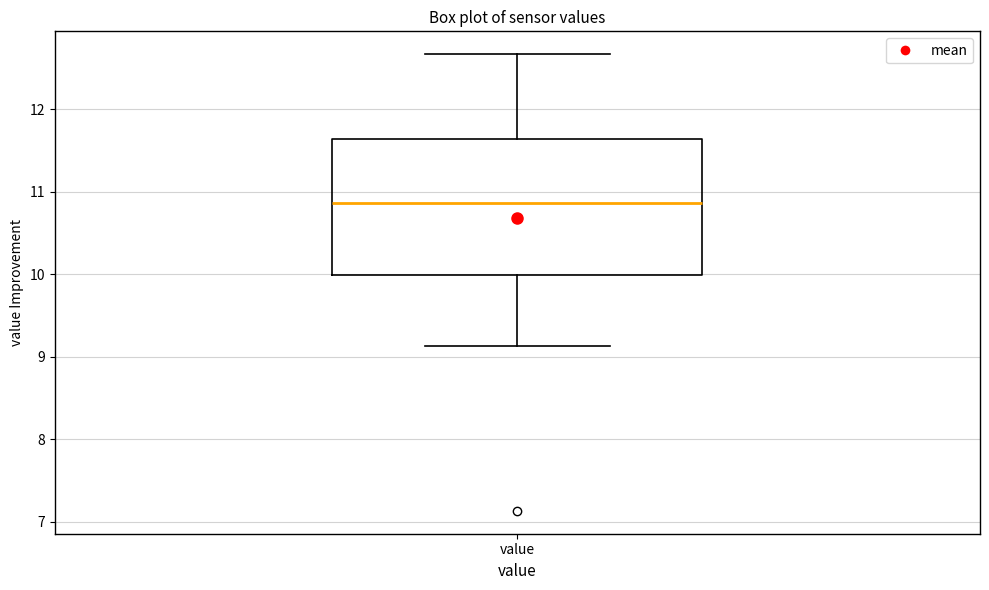

Transcribe this box plot: give where the median line is, the range the box spans, and where the two whiskers end, as read against the y-axis. The values are not printed on the chart, so give them approximately, as read against the axis.

median 10.9, box 10.0 to 11.6, whiskers 9.1 to 12.7